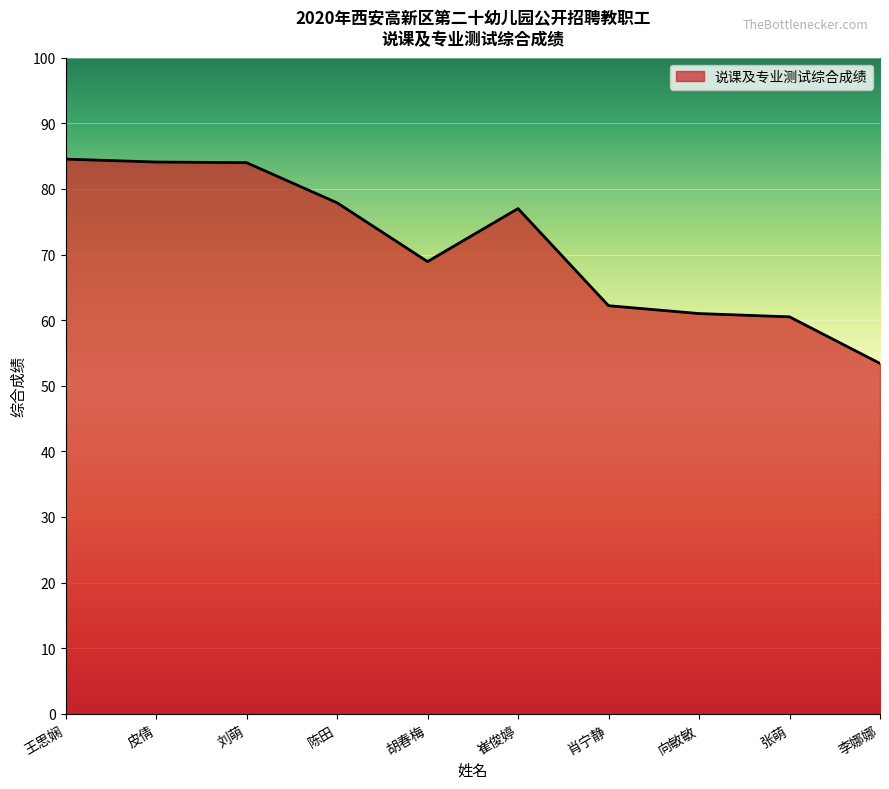

What is the difference between the values at 陈田 and 皮倩?

6.2